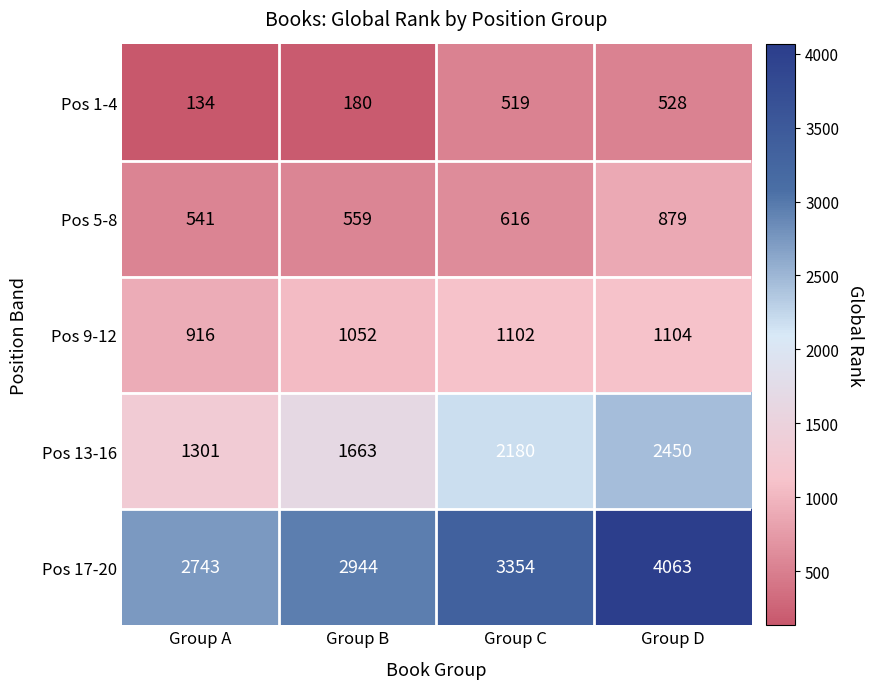

Which series has the largest total across all categories?

Pos 17-20